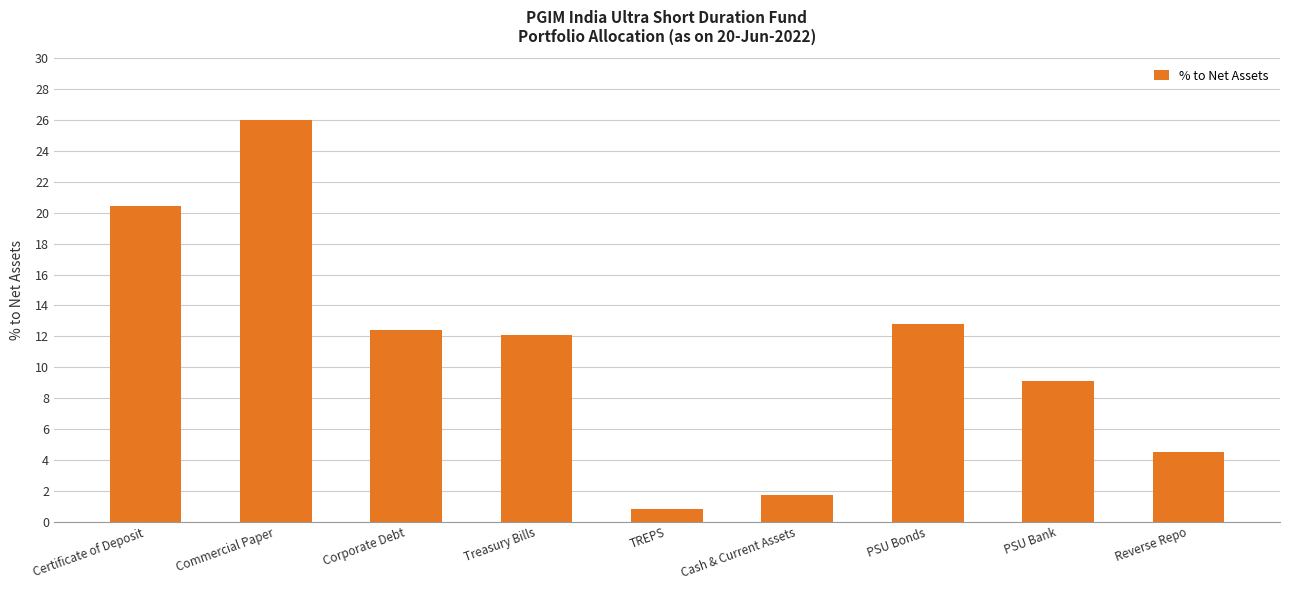

How many values exceed 12?

5